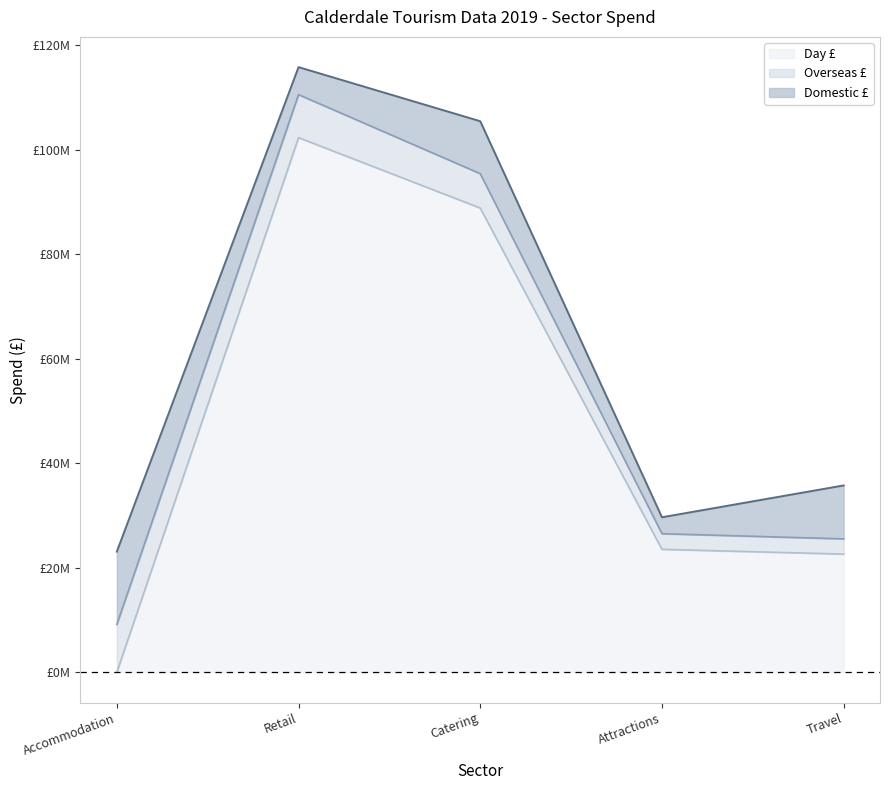

Where is the first local maximum for Domestic £?

Catering